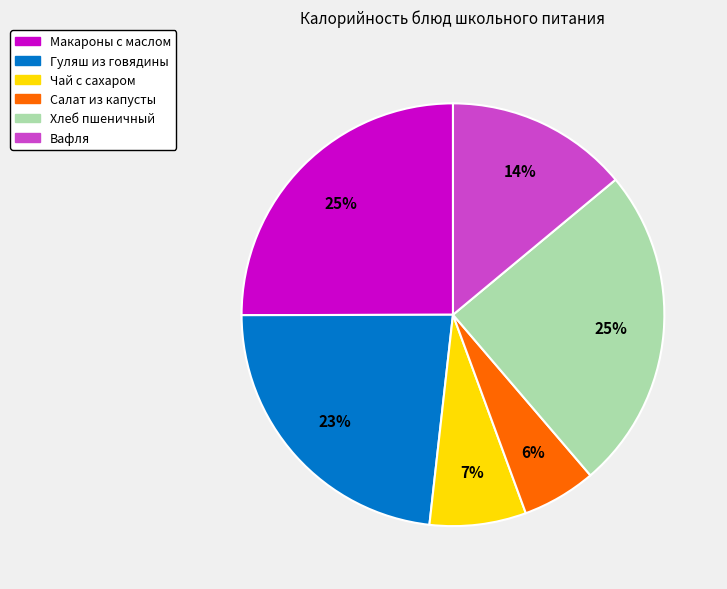

How many slices are in this pie chart?

6